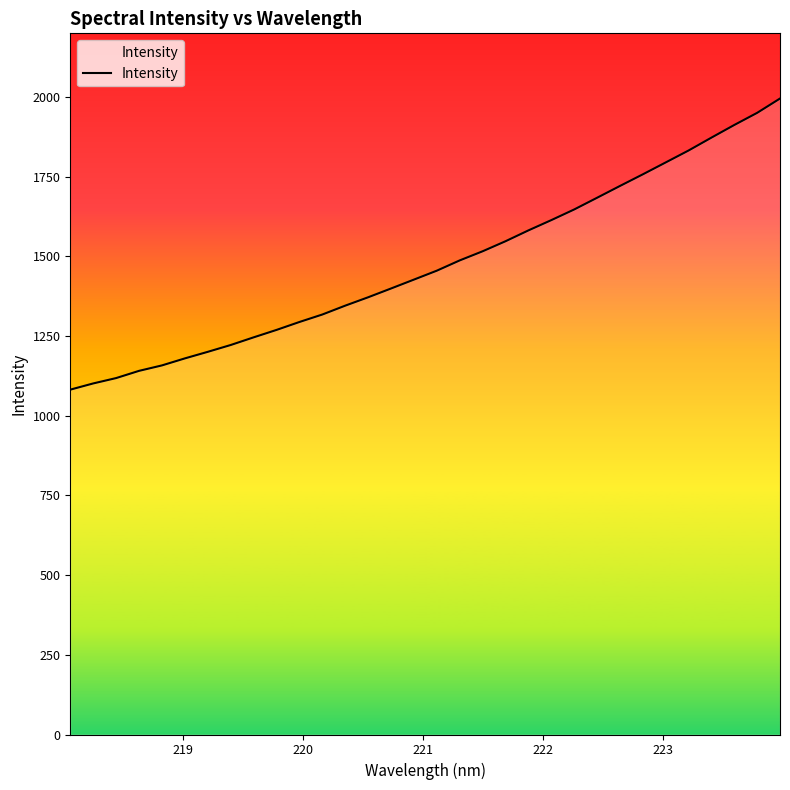

What is the smallest value displayed?

1082.0